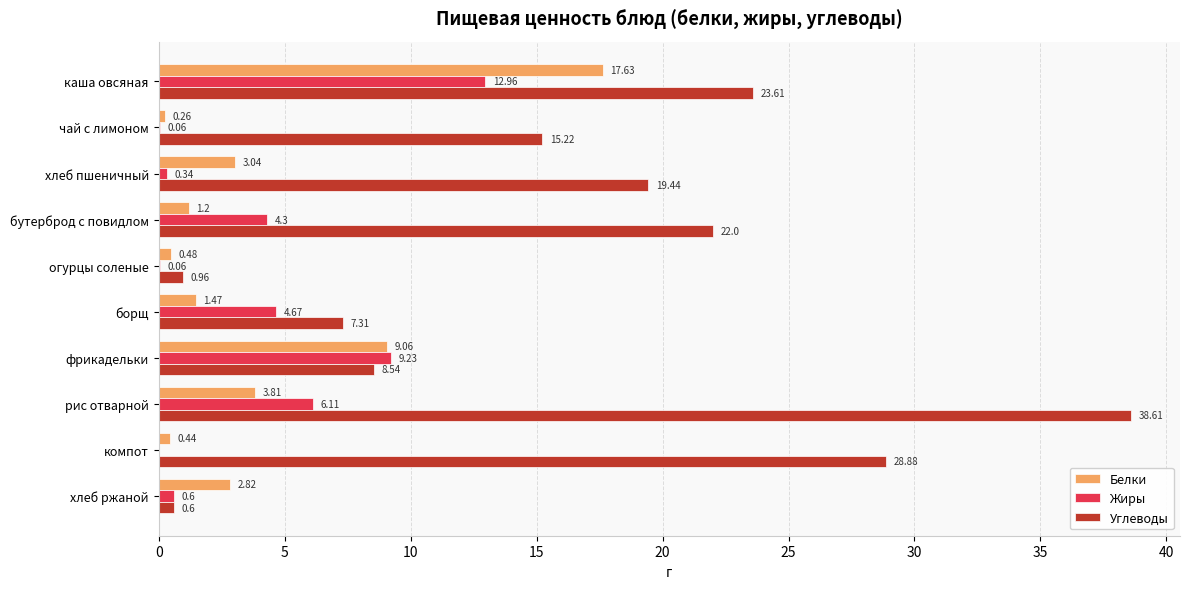

Which series changed the most between хлеб пшеничный and огурцы соленые?

Углеводы